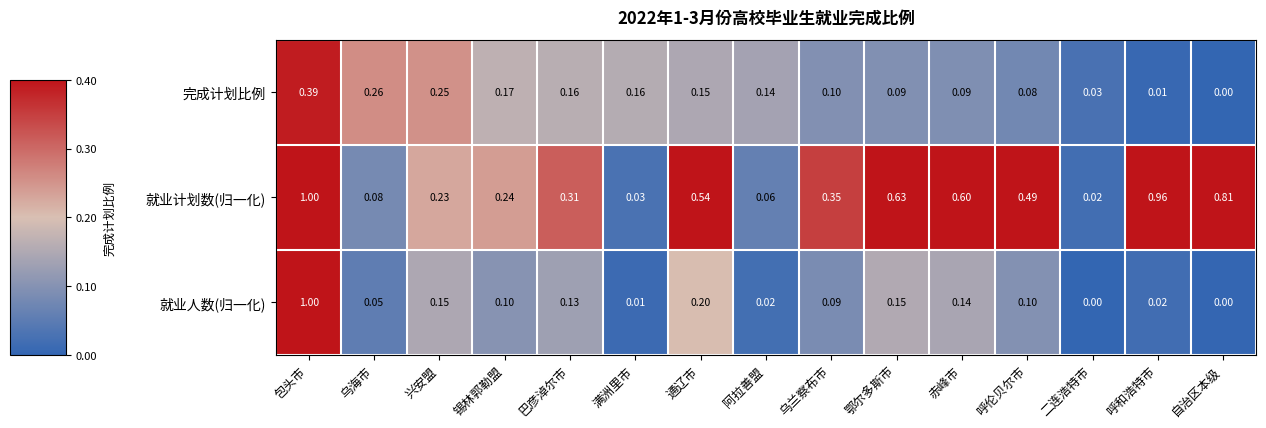

At 乌兰察布市, list the series in order from smallest to largest.

就业人数(归一化), 完成计划比例, 就业计划数(归一化)